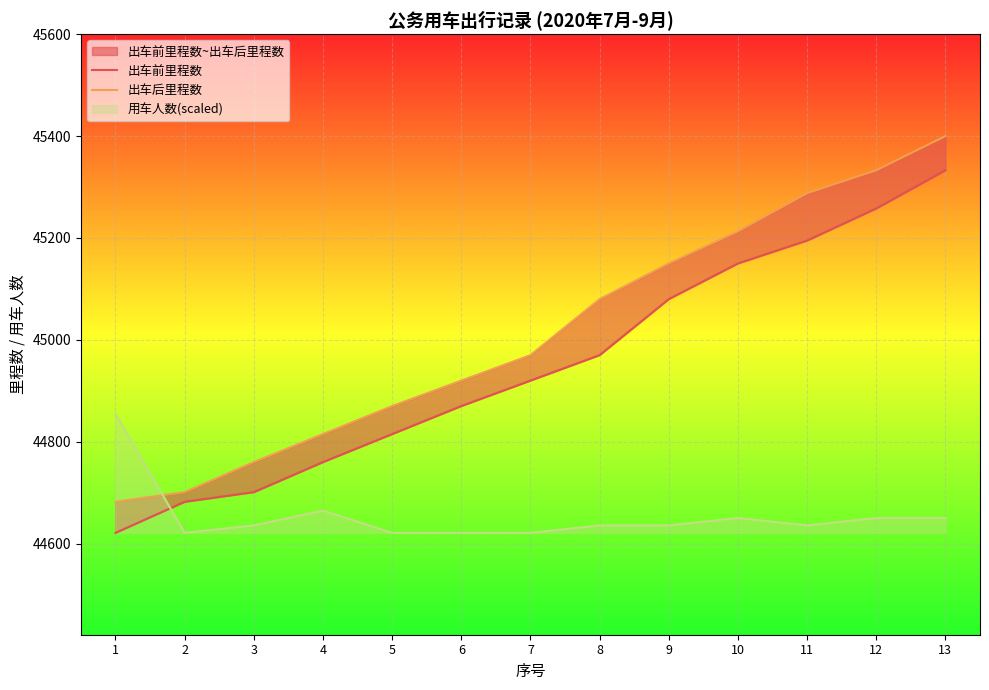

What is the value of the 出车前里程数 point at the 9th from the left?

45080